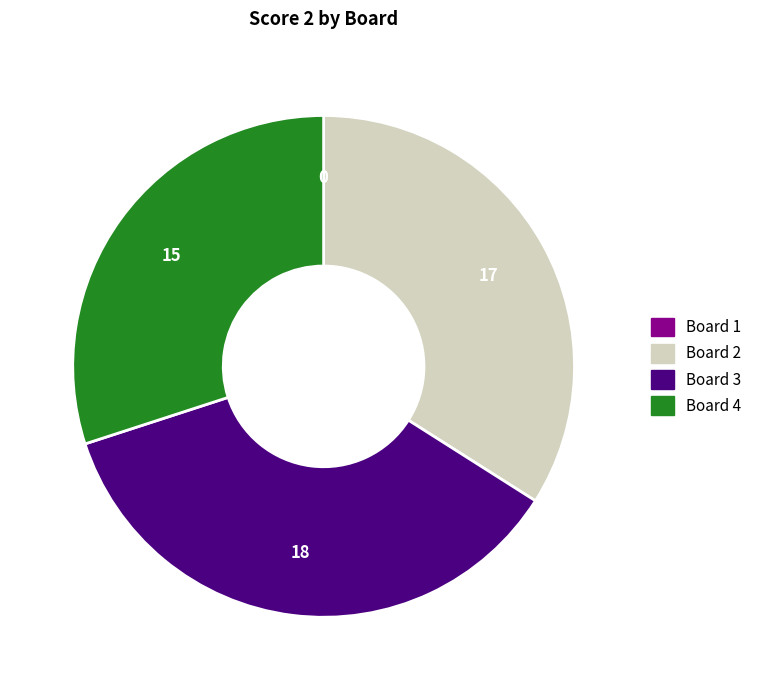

True or false: Board 4 accounts for 24% of the total.

False